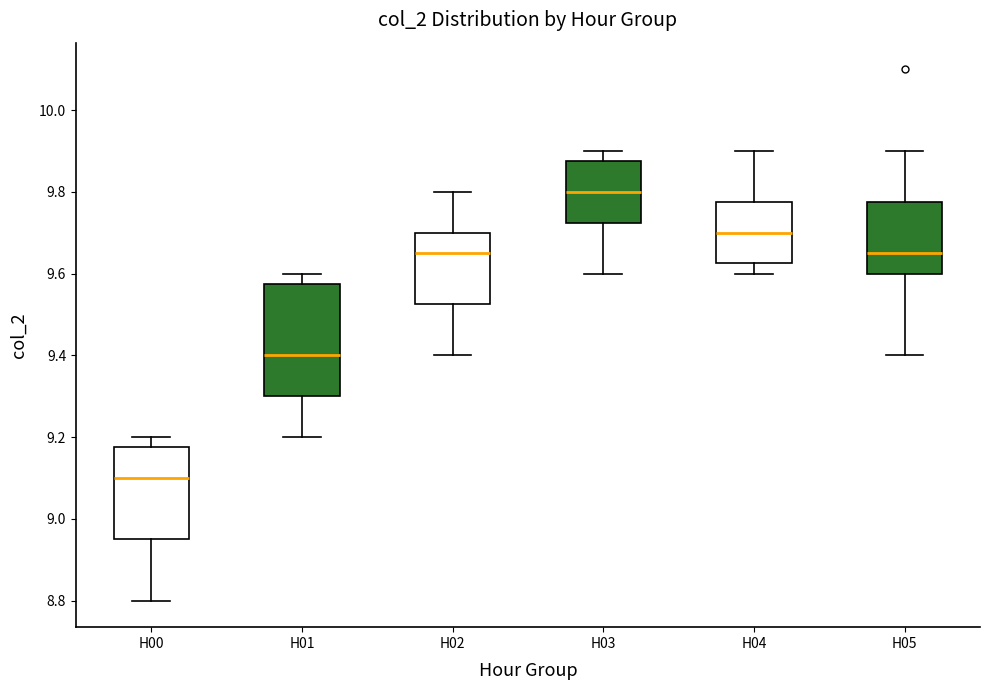

Which box has the highest median line?

H03